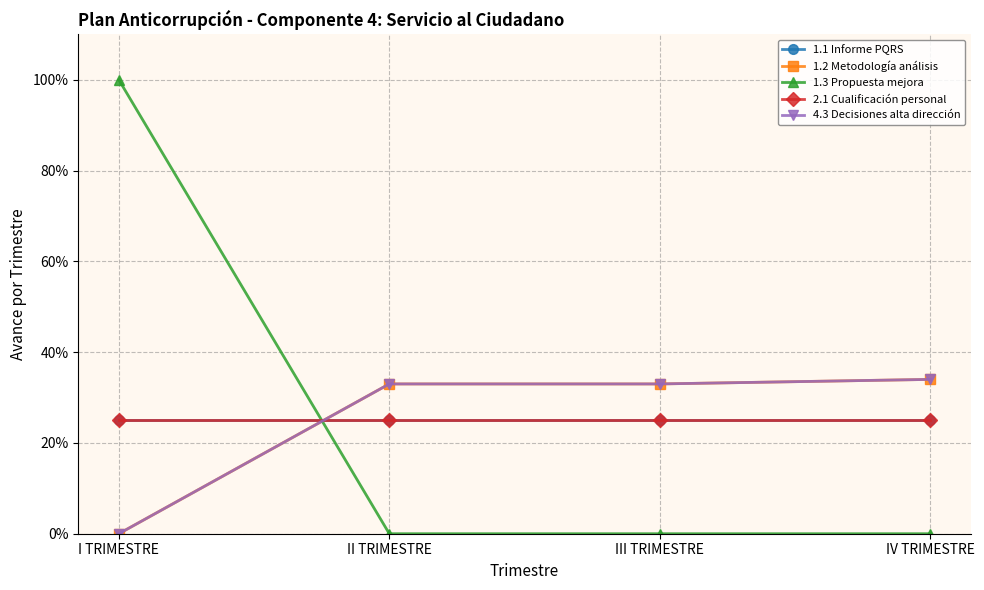

How many values in the 4.3 Decisiones alta dirección series exceed 0?

3